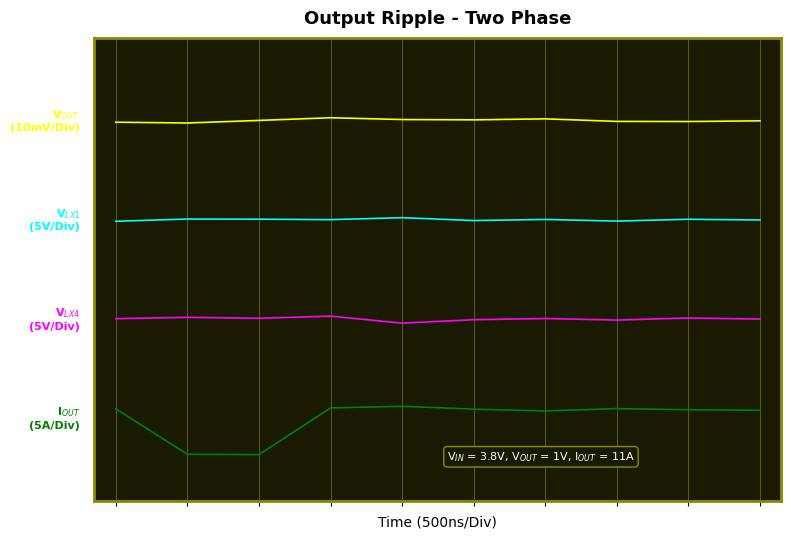

Does the chart have visible grid lines?

Yes